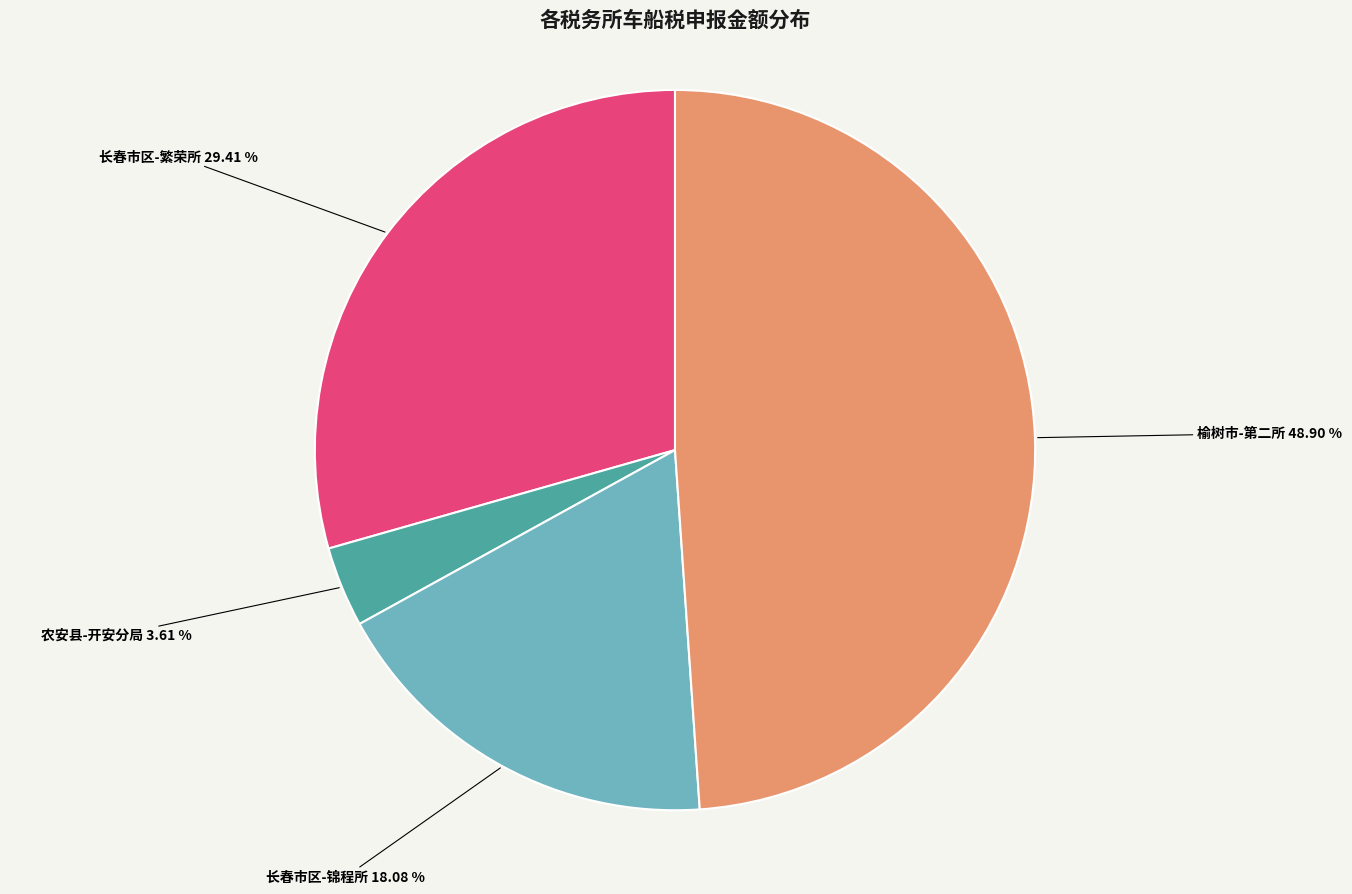

Is there any slice that represents more than half of the pie?

No